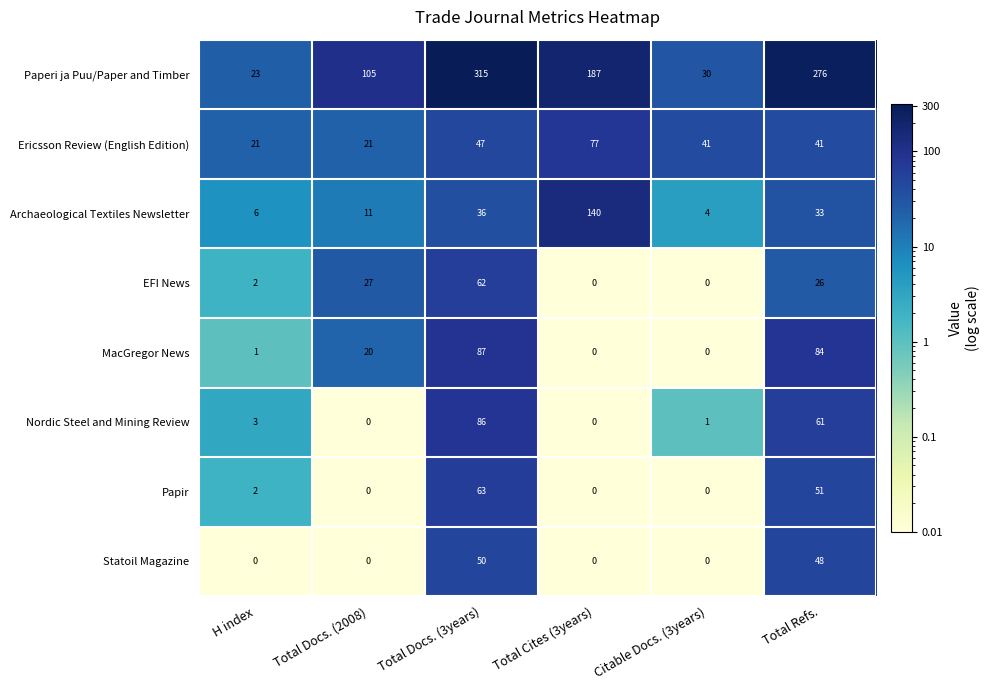

At which label does Papir reach its peak?

Total Docs. (3years)